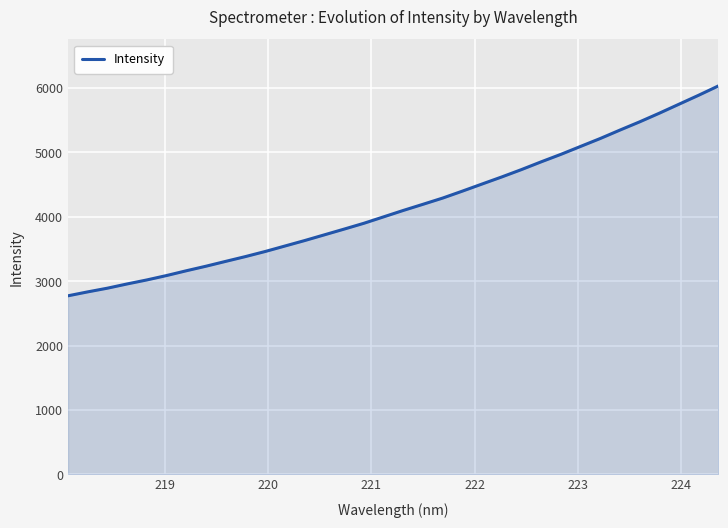

What is the maximum value shown in the chart?

6033.2